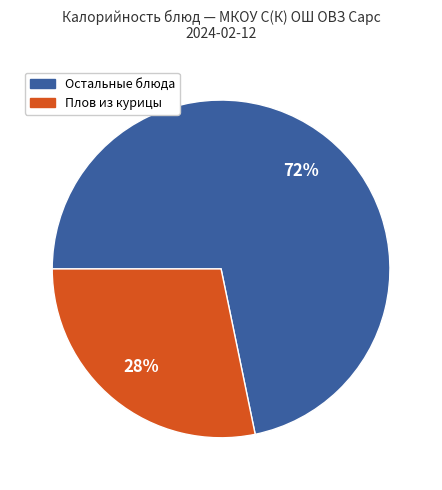

Is there a majority slice in this chart?

Yes